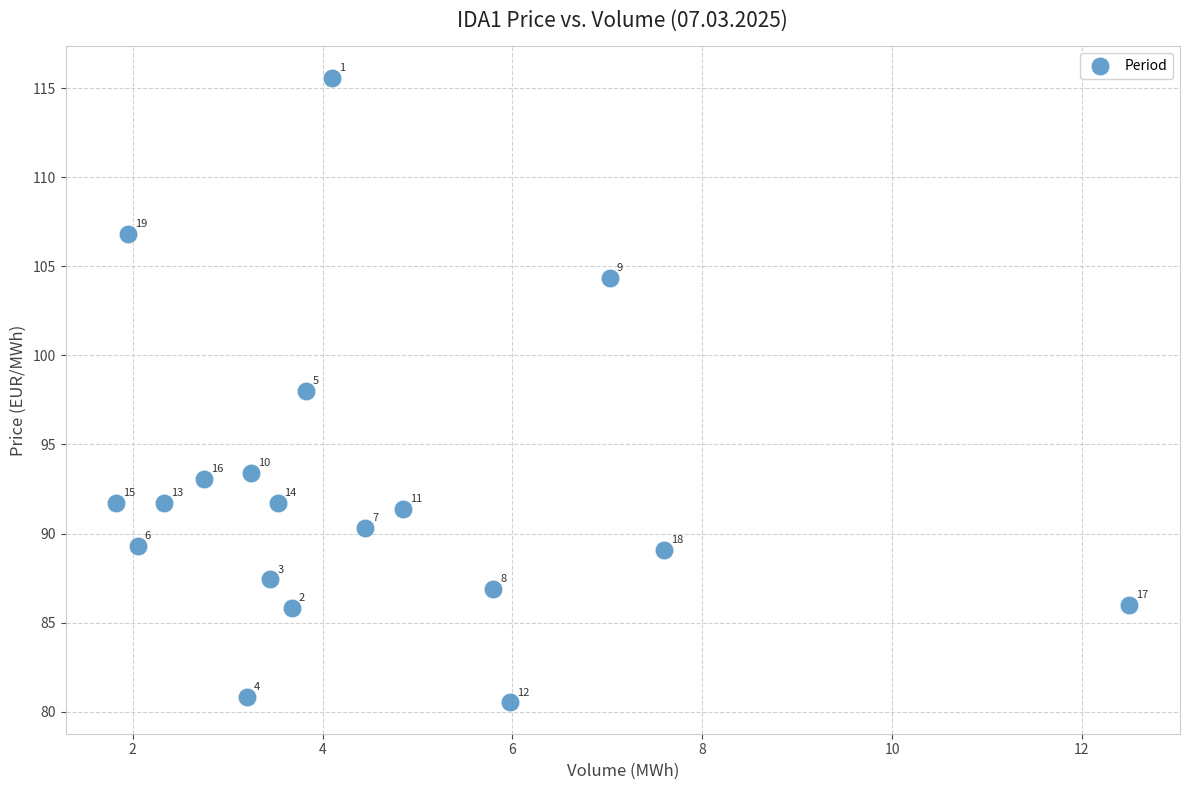

What is the range of Y values (max minus min)?

35.1